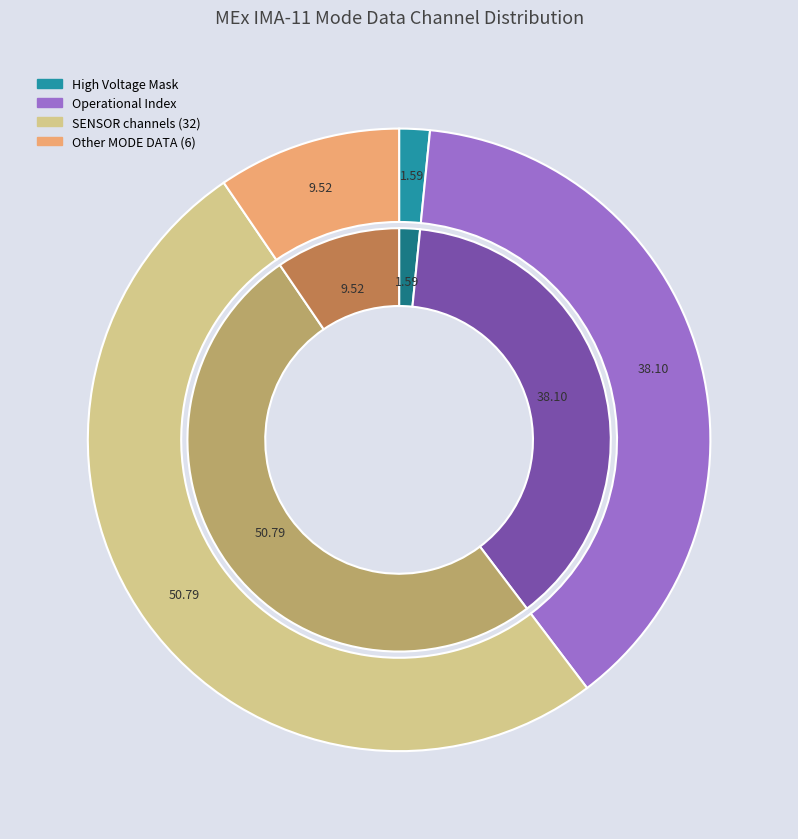

What portion of the pie excludes Polar Angle Index?

100.0%